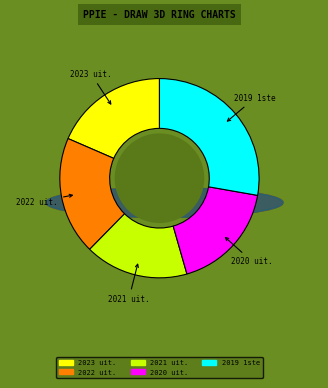

Is there a majority slice in this chart?

No